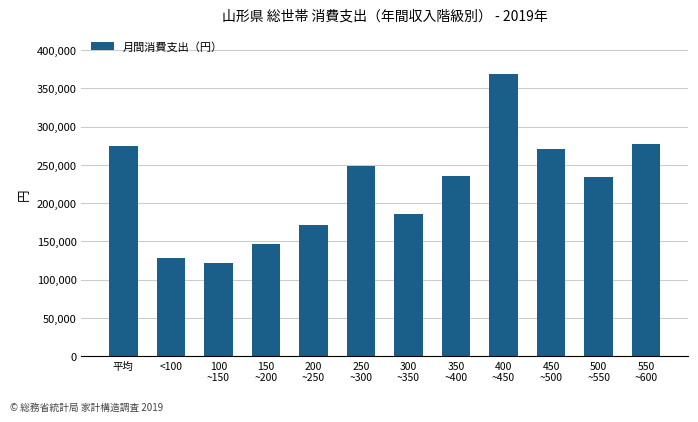

Are the bars grouped side by side (vs. stacked)?

No